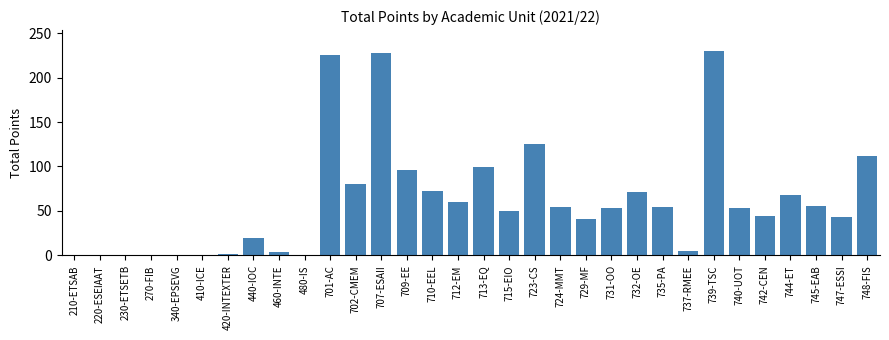

What is the greatest value displayed?

230.4